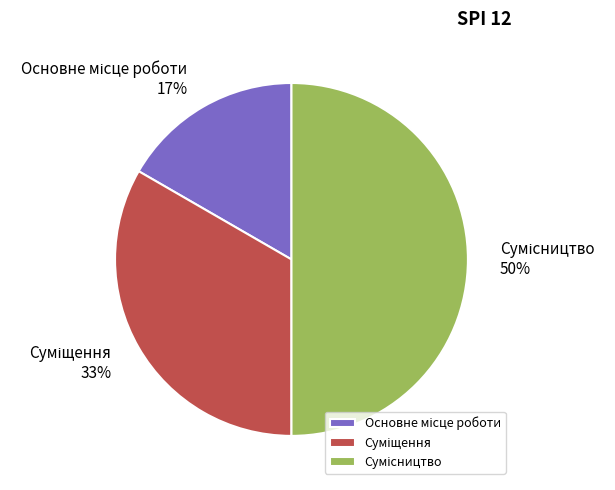

To the nearest percent, what is the average slice percentage?

33%